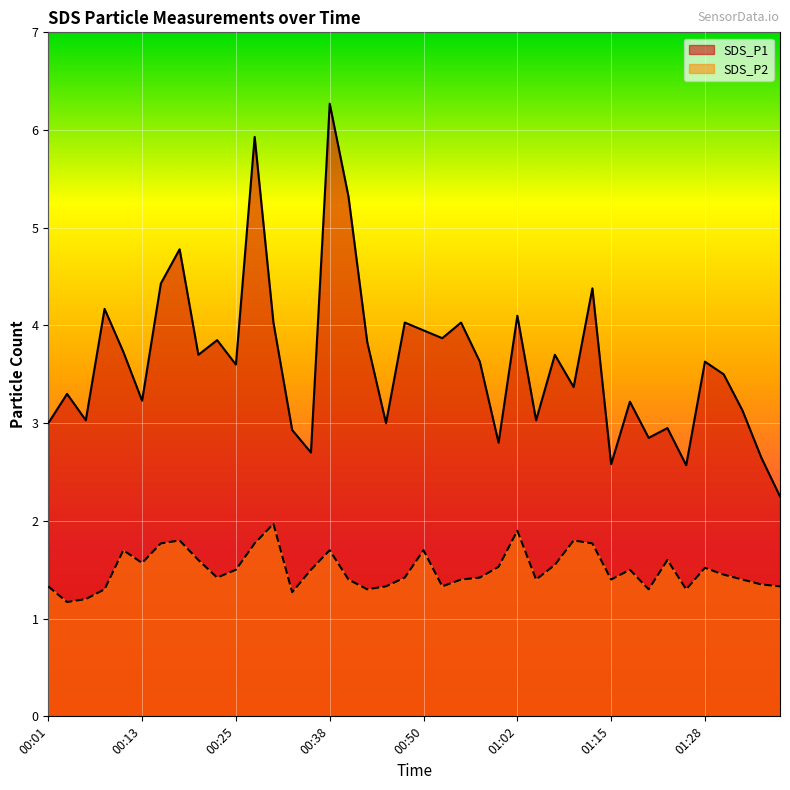

At which label is SDS_P1 closest to 4?

00:30